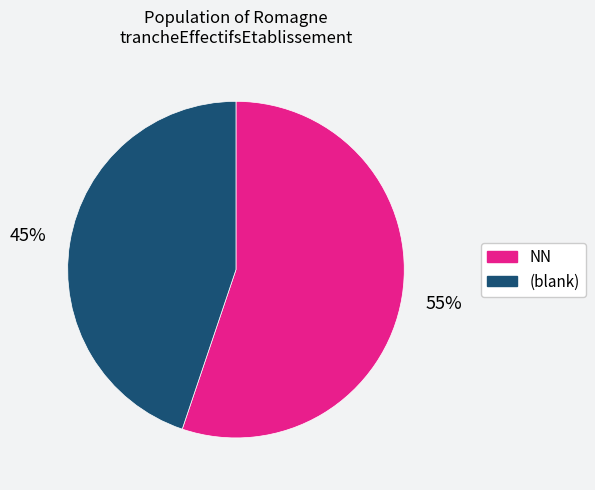

To the nearest percent, what is the average slice percentage?

50%